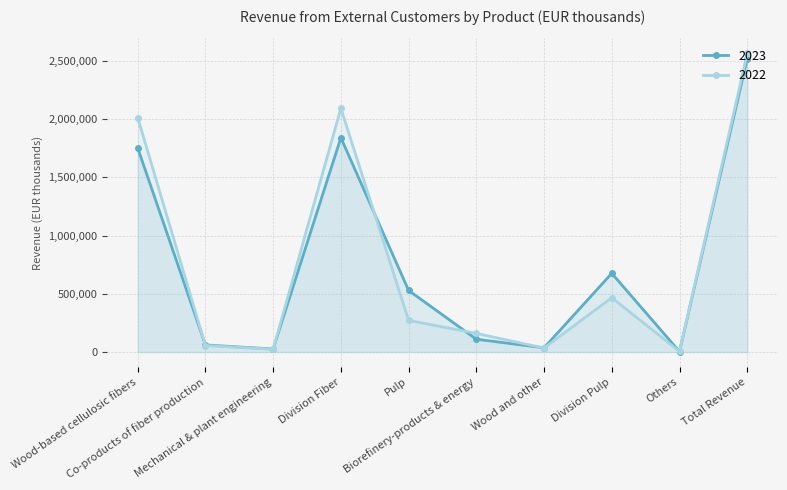

How many lines are shown in the chart?

2